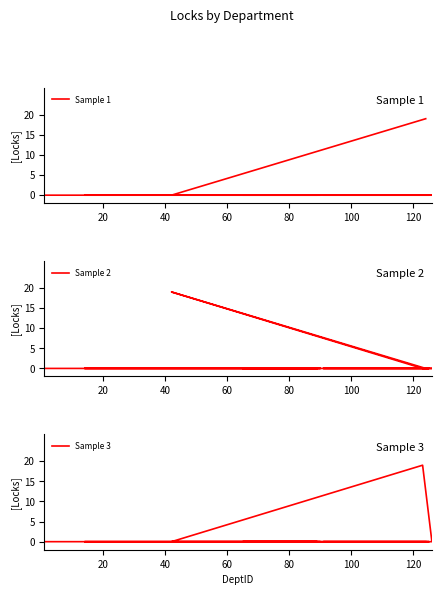

The Sample 1 series shows -12 at 60. True or false?

False